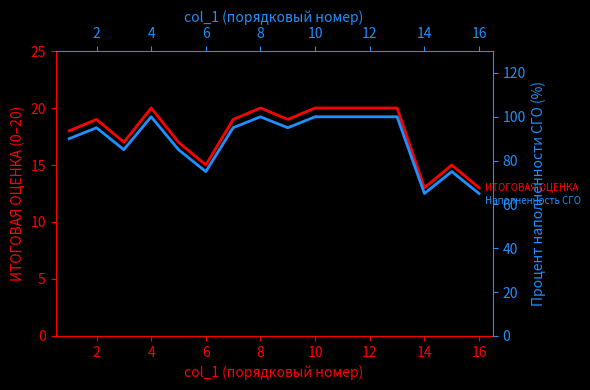

Is the value of Процент наполненности СГО at 4 greater than the value of ИТОГОВАЯ ОЦЕНКА at 18?

Yes